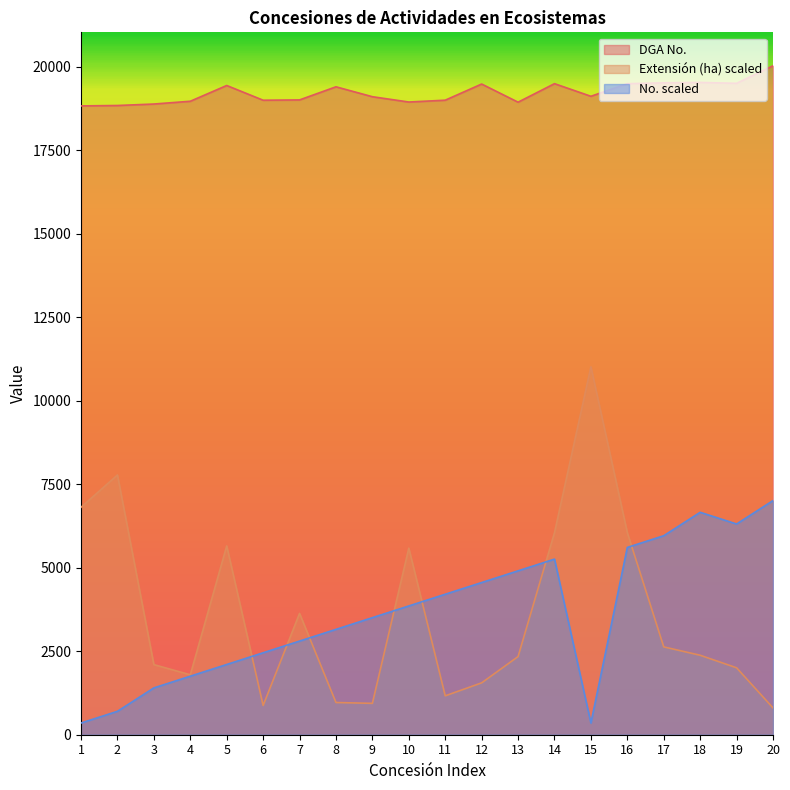

Between 11 and 14, which series saw the biggest shift?

Extensión (ha) scaled